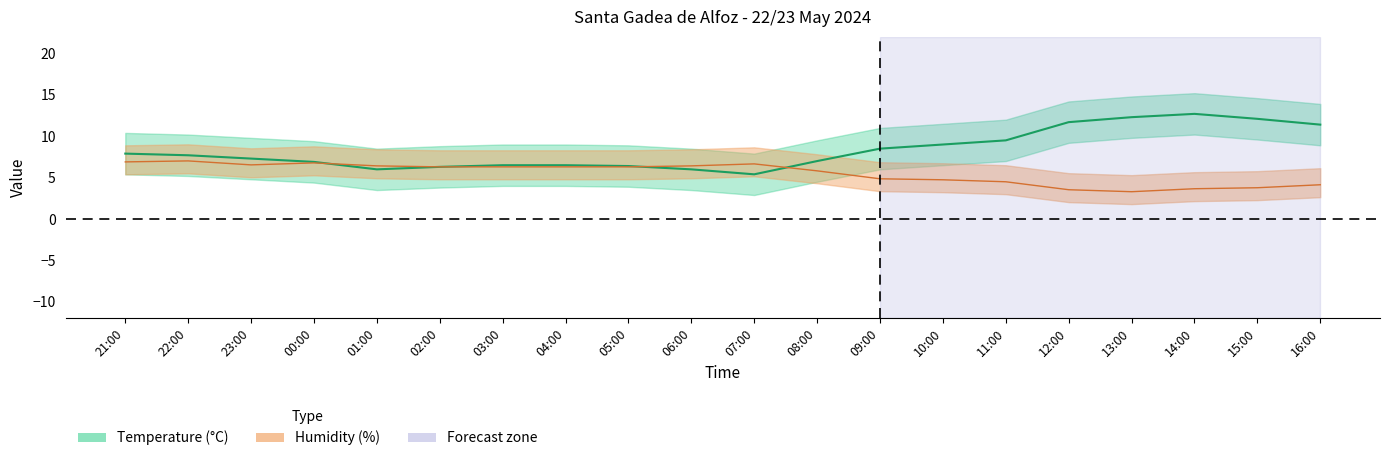

What is the value of the Humidity (%) point at the 7th from the left?

6.3